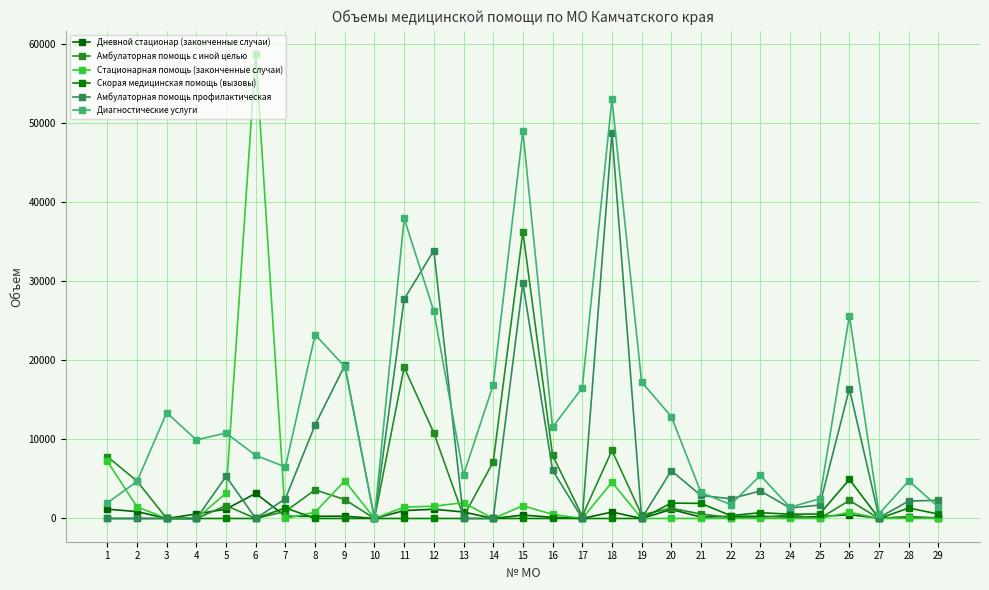

What is the spread (max minus min) of values at 5?

10820